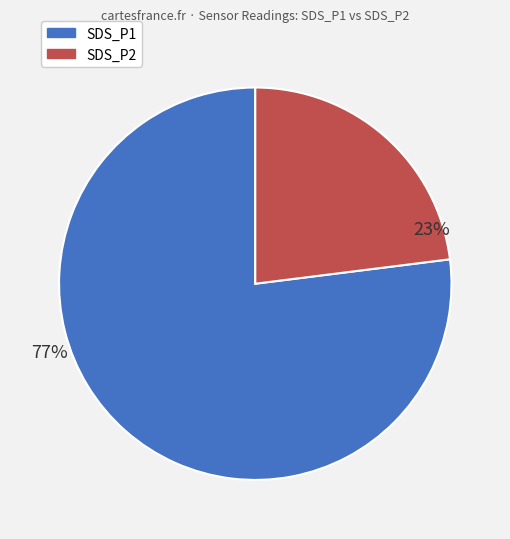

How many slices are in this pie chart?

2